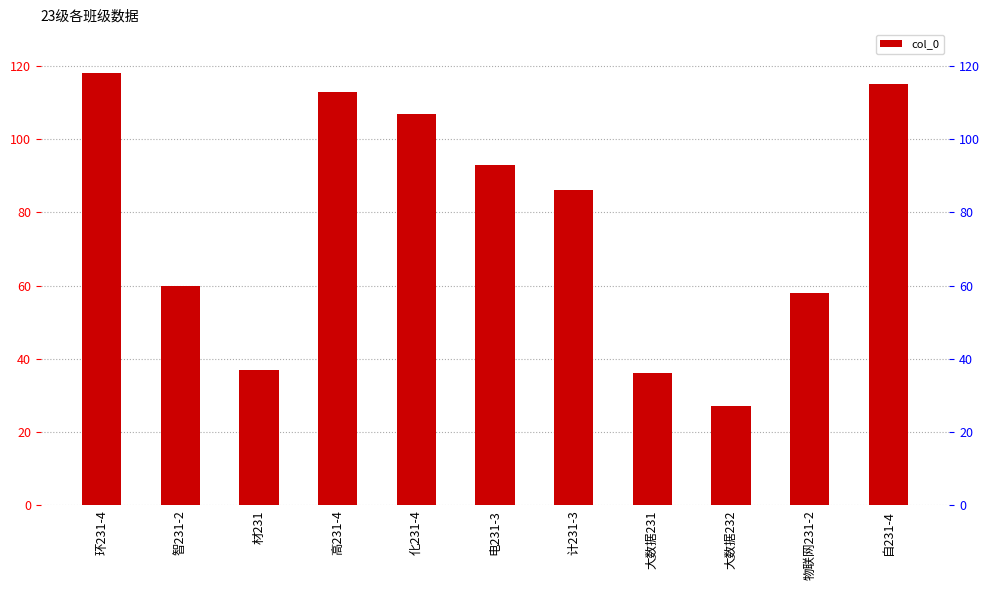

Is it true that the value at 大数据231 is 36?

True